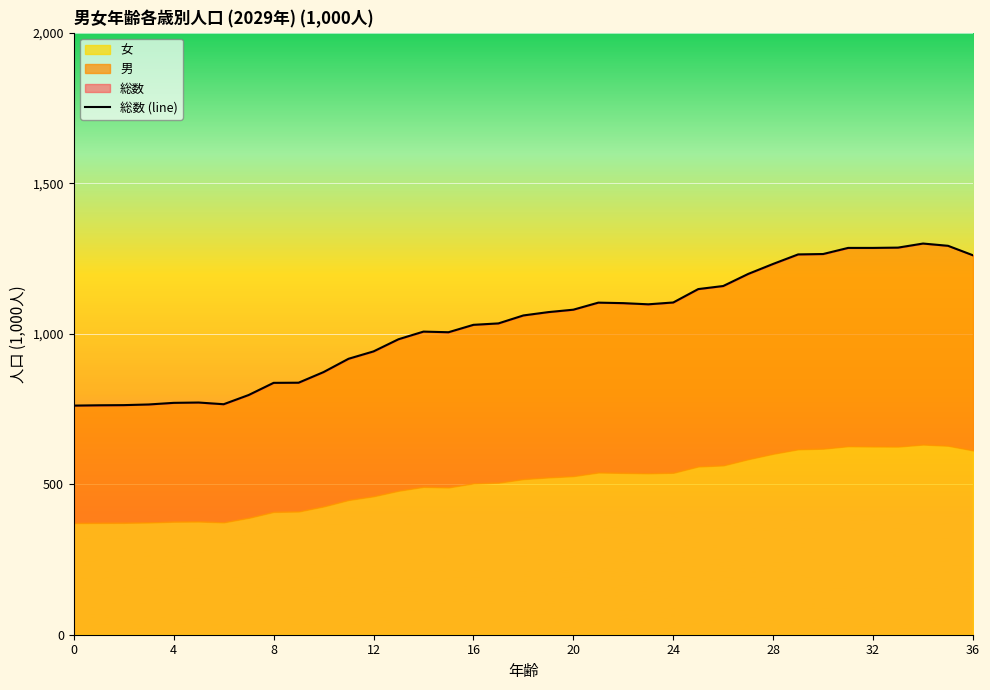

What is the greatest value displayed?

1299.7